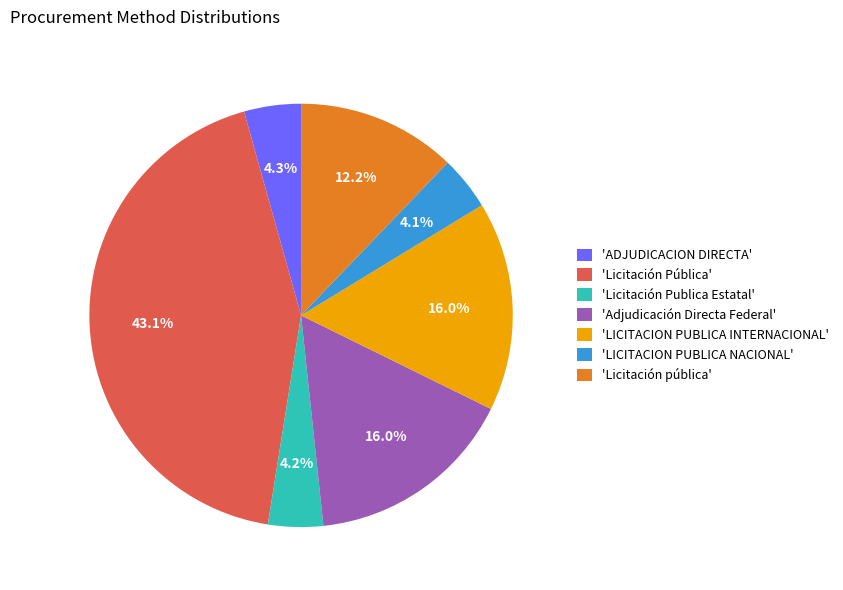

Which category has the biggest portion of the pie?

'Licitación Pública'